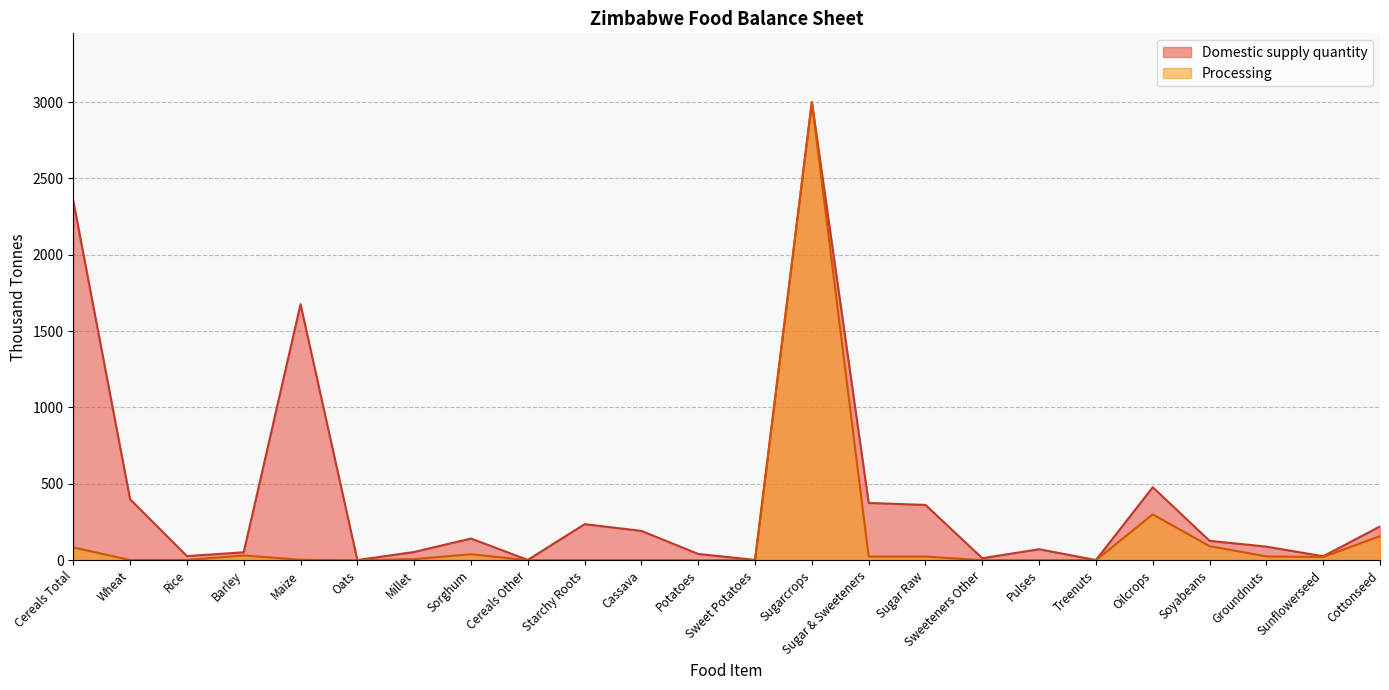

Reading right to left, list all the values displayed in this chart.

Domestic supply quantity: Cottonseed=221	Sunflowerseed=26	Groundnuts=89	Soyabeans=127	Oilcrops=478	Treenuts=1	Pulses=72	Sweeteners Other=13	Sugar Raw=362	Sugar & Sweeteners=375	Sugarcrops=3000	Sweet Potatoes=2	Potatoes=41	Cassava=192	Starchy Roots=236	Cereals Other=2	Sorghum=142	Millet=54	Oats=1	Maize=1676	Barley=52	Rice=27	Wheat=399	Cereals Total=2353
Processing: Cottonseed=158	Sunflowerseed=21	Groundnuts=25	Soyabeans=92	Oilcrops=300	Treenuts=0	Pulses=0	Sweeteners Other=0	Sugar Raw=24	Sugar & Sweeteners=24	Sugarcrops=3000	Sweet Potatoes=0	Potatoes=0	Cassava=0	Starchy Roots=0	Cereals Other=0	Sorghum=39	Millet=7	Oats=0	Maize=3	Barley=31	Rice=2	Wheat=1	Cereals Total=84